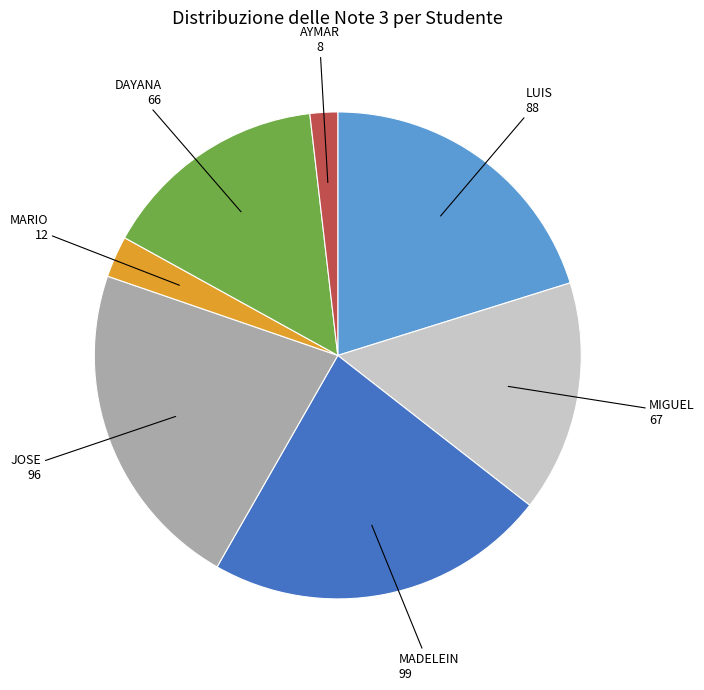

Does any single category account for the majority?

No